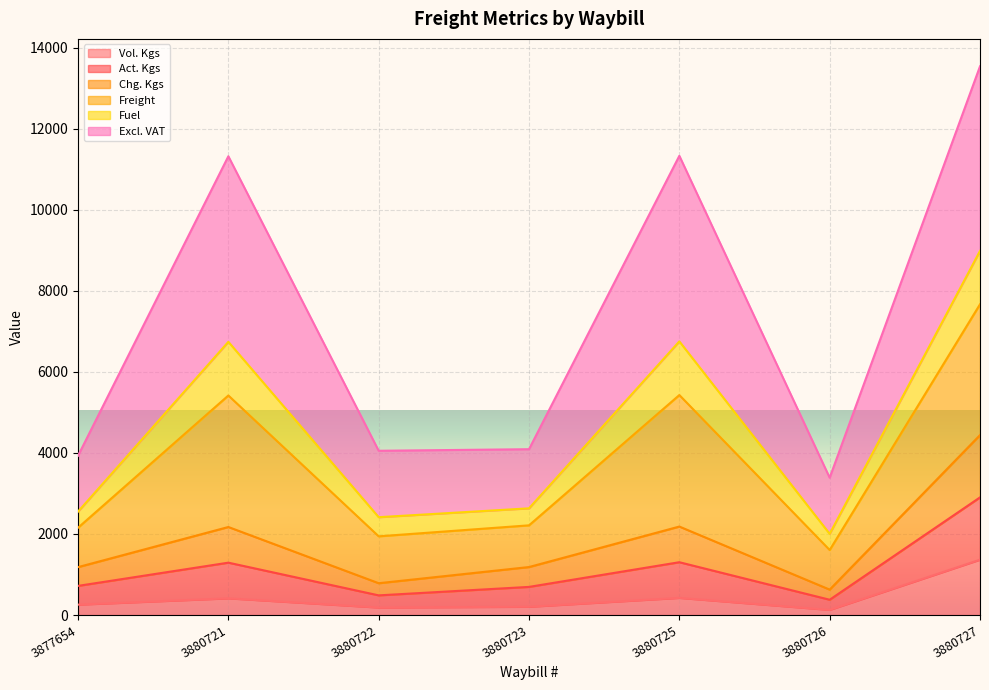

Where is the first local minimum for Act. Kgs?

3880722